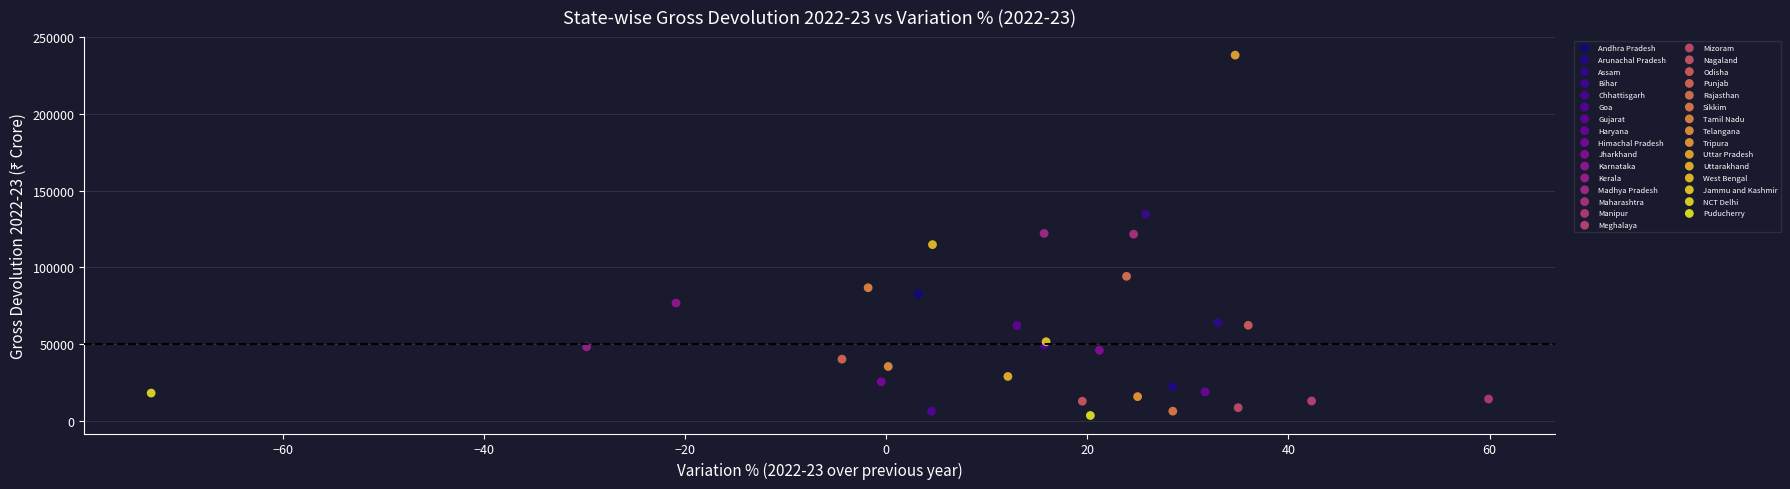

Which series reaches the minimum Y coordinate?

Puducherry